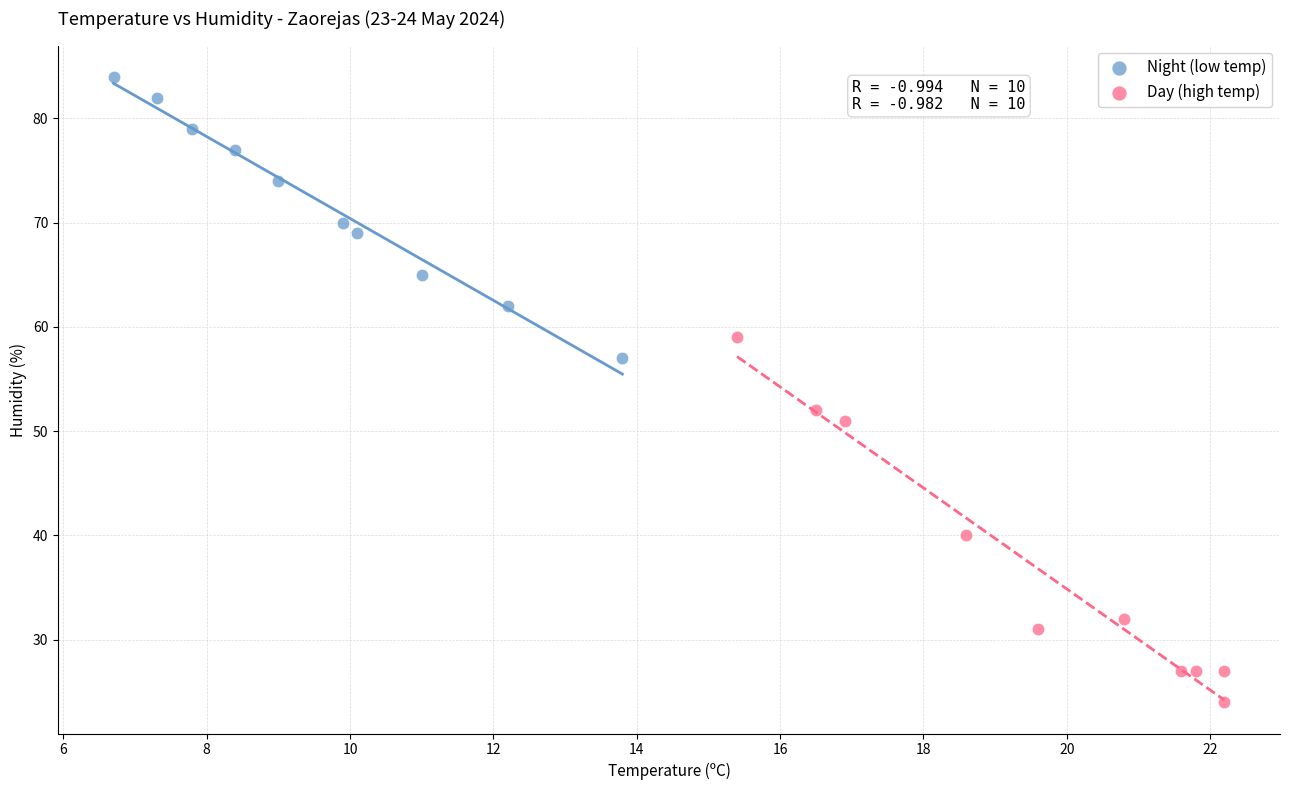

Which series has the widest spread of Y values?

Day (high temp)